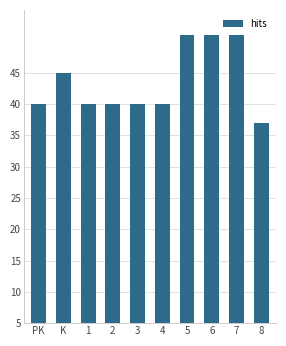

What is the label of the 6th bar from the left?

4